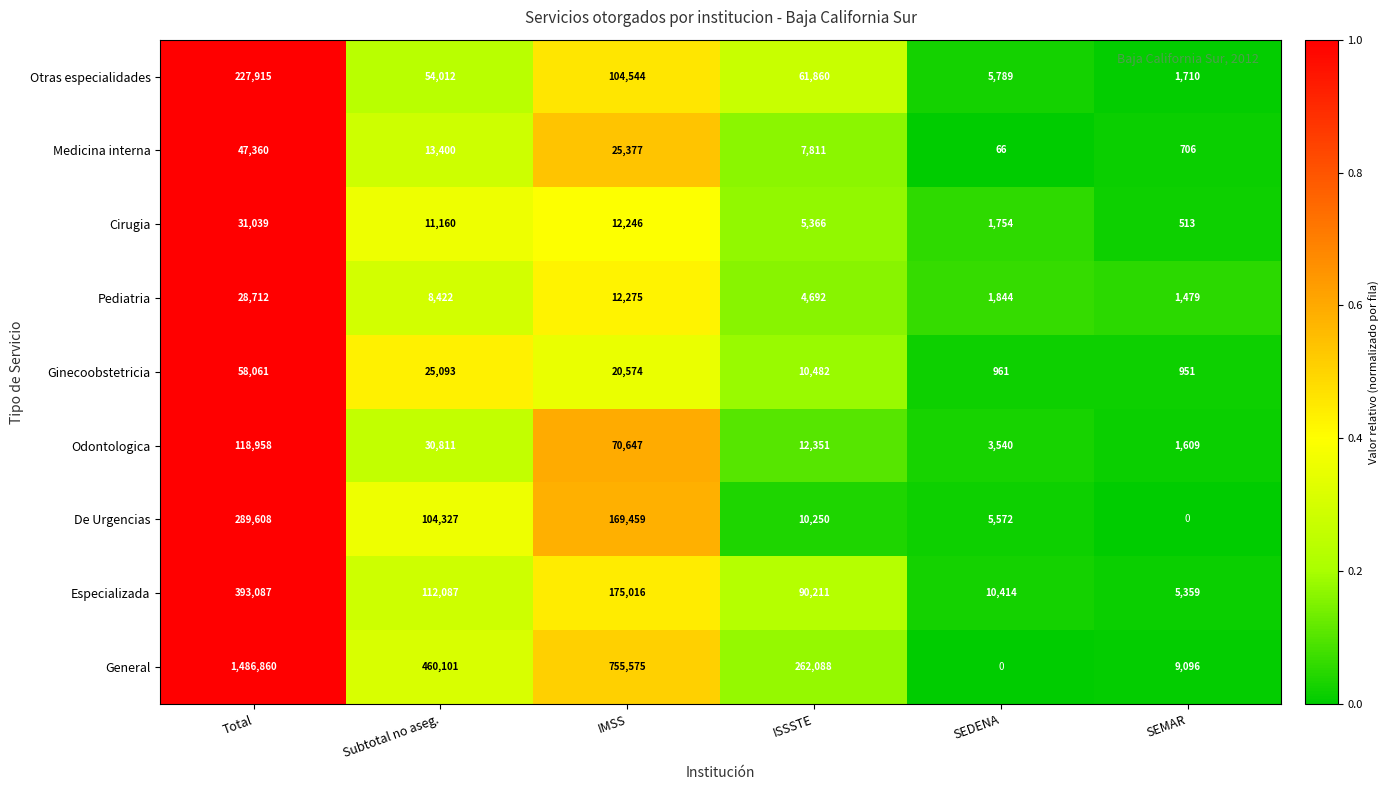

What is the difference between the highest and lowest values at ISSSTE?

257396